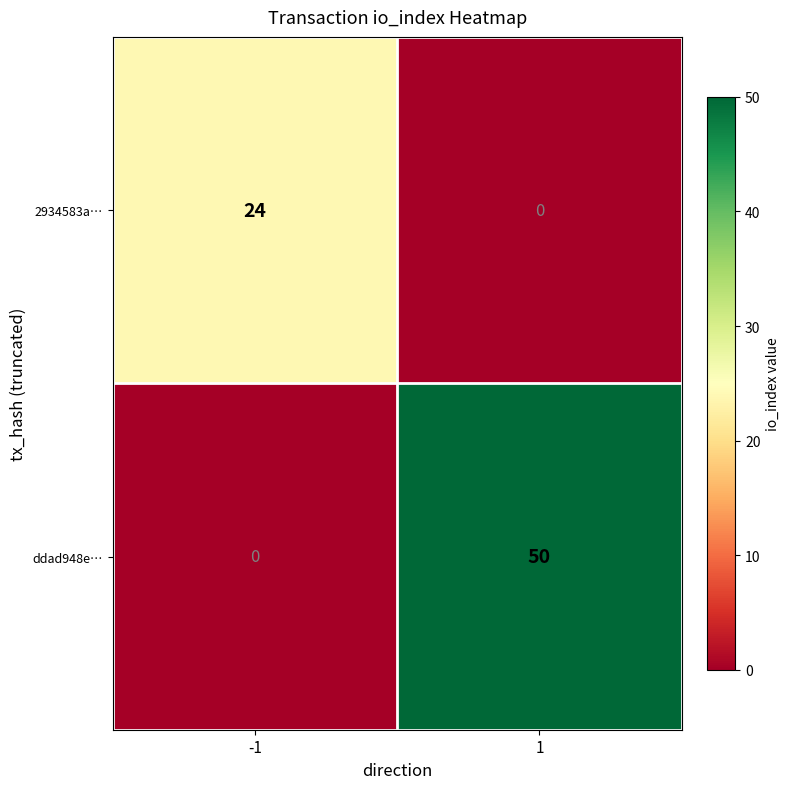

Reading left to right, what are all the values shown in this chart?

2934583a…: 24	0
ddad948e…: 0	50